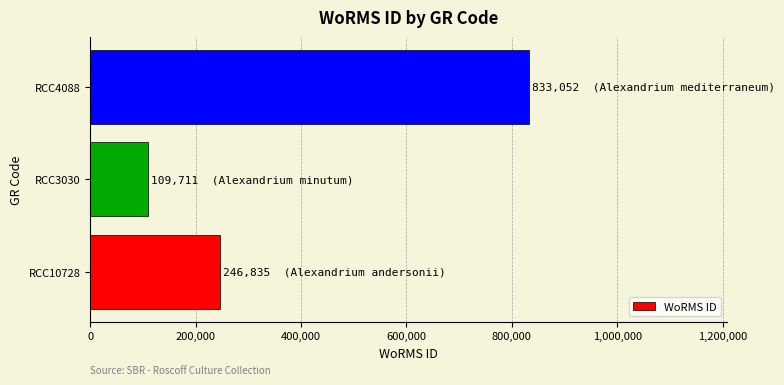

What is the change in value from RCC10728 to RCC3030?

-137124